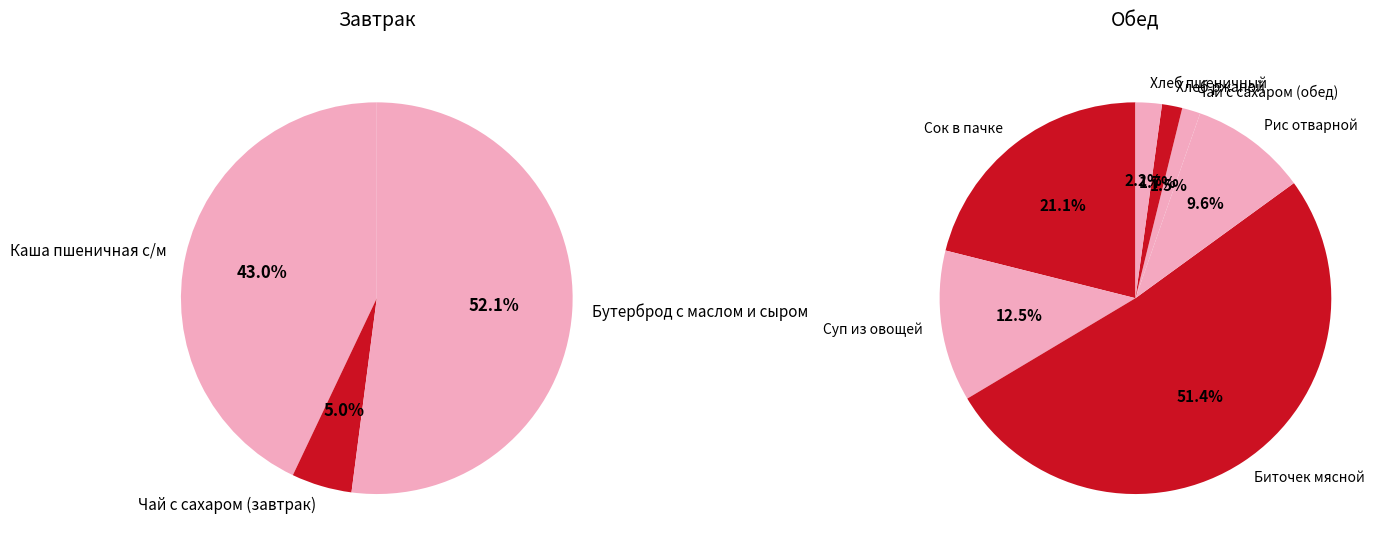

Which category has the smallest portion of the pie?

Чай с сахаром (обед)